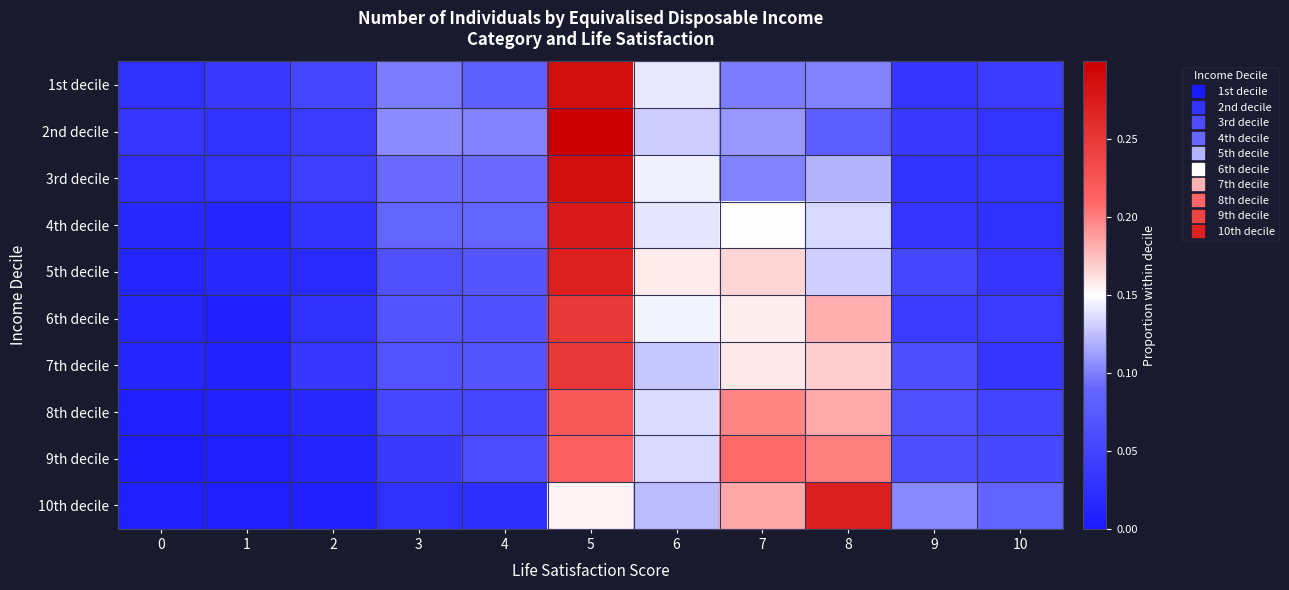

Rank the series at 2 from lowest to highest value.

10th decile, 9th decile, 8th decile, 5th decile, 6th decile, 4th decile, 7th decile, 2nd decile, 3rd decile, 1st decile